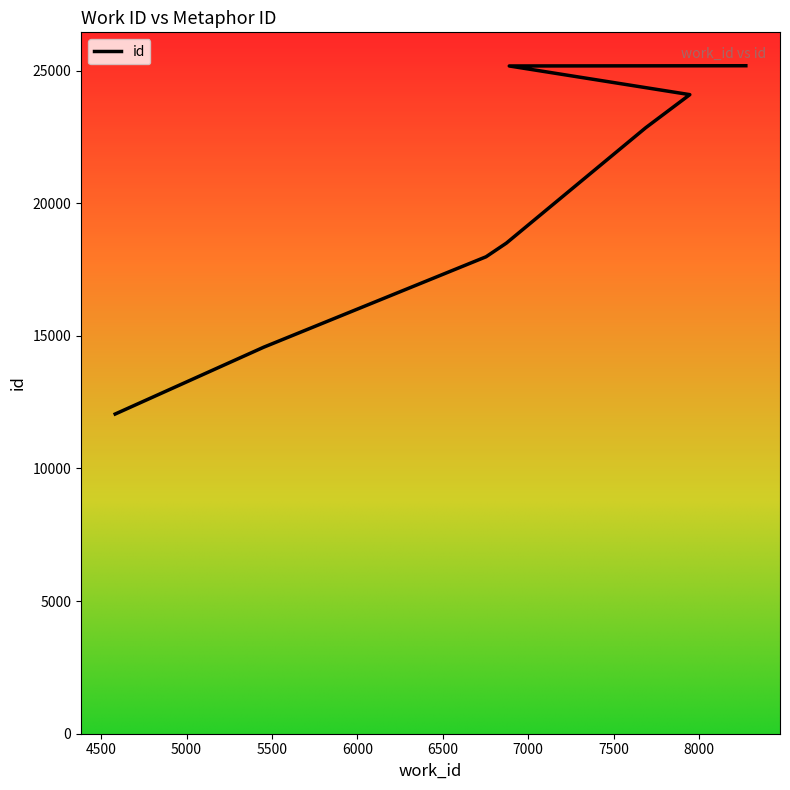

What is the change in value from 6872 to 7946?

+5598